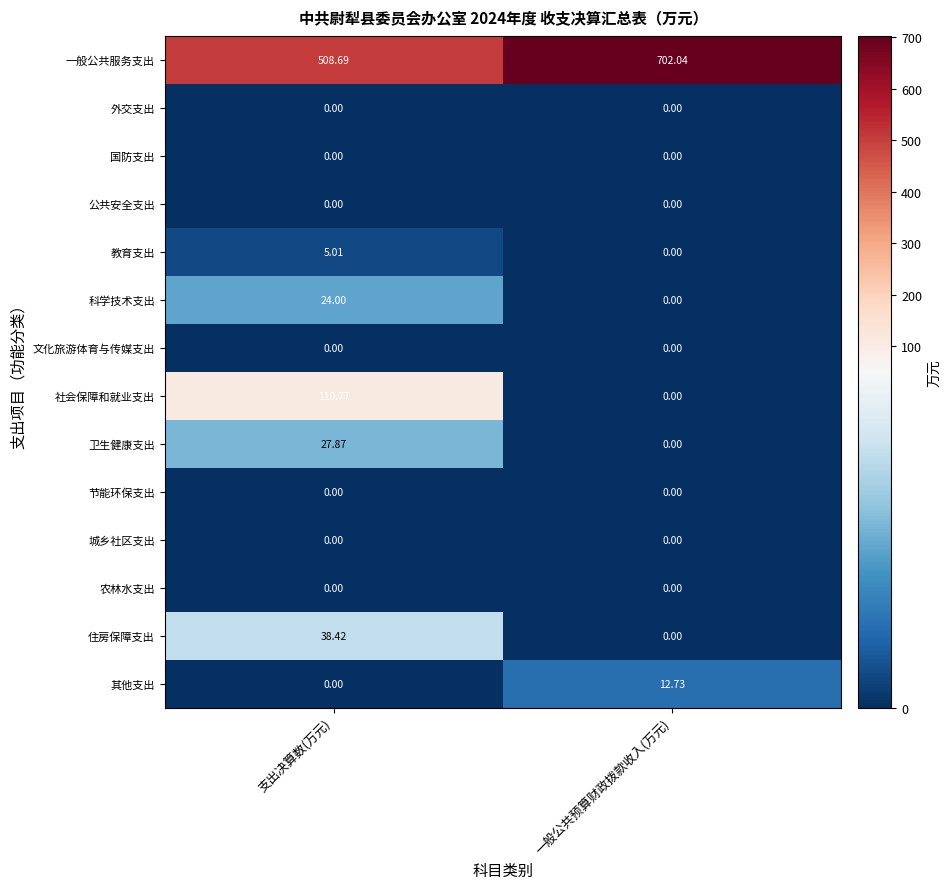

At which label does 卫生健康支出 reach its peak?

支出决算数(万元)